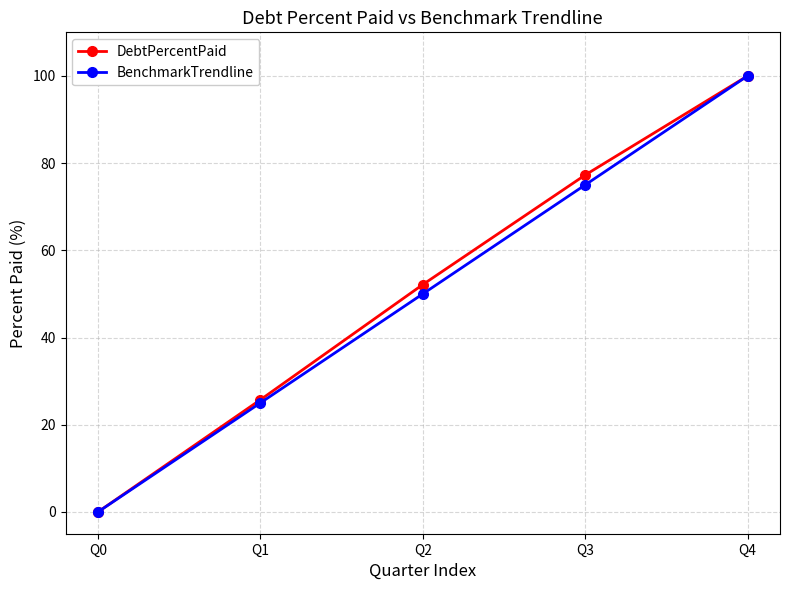

Is this an area chart (filled region under the line)?

No